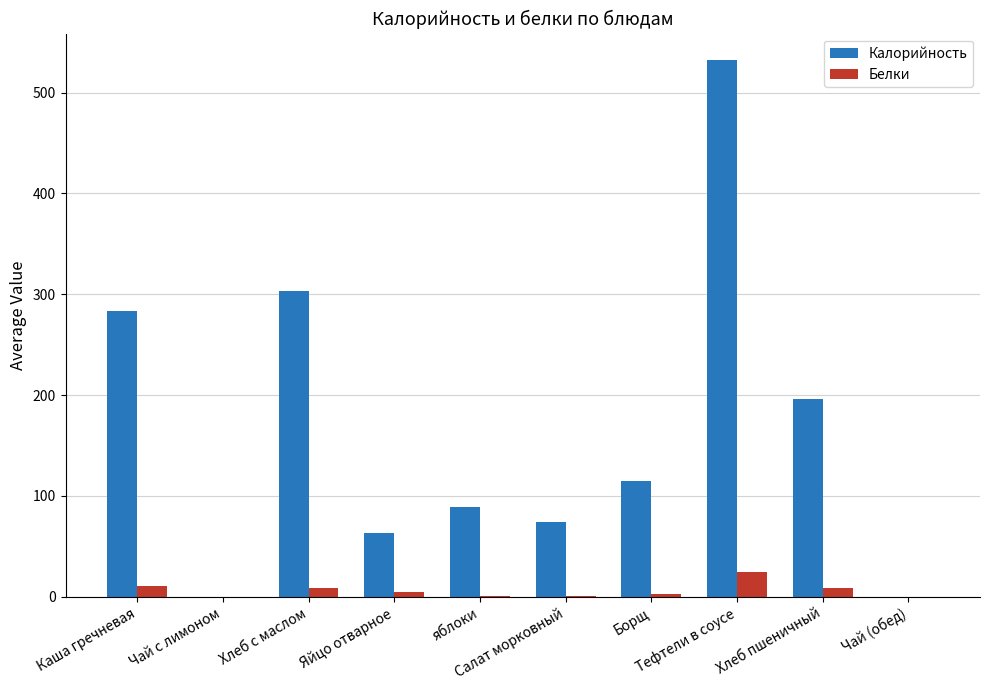

What is the total value across all series at Яйцо отварное?

68